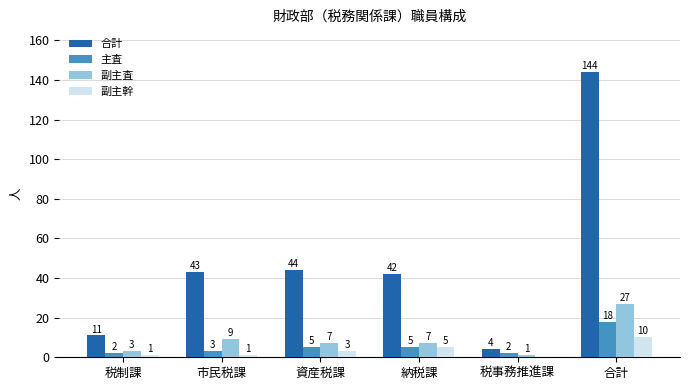

How many distinct data groups are displayed?

4